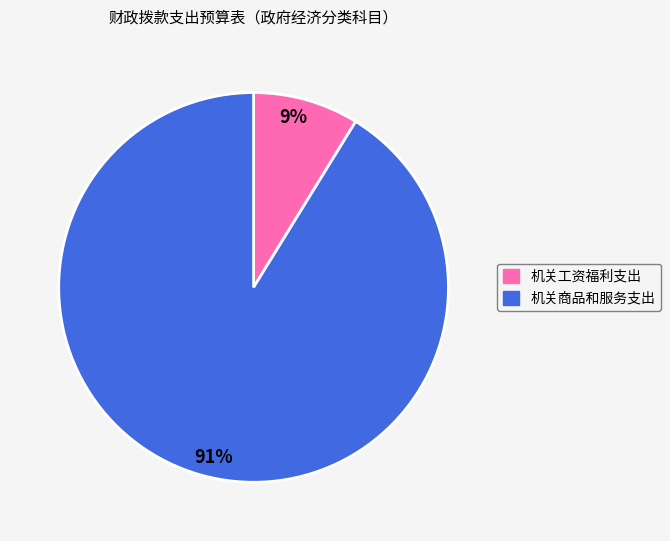

Is there a majority slice in this chart?

Yes